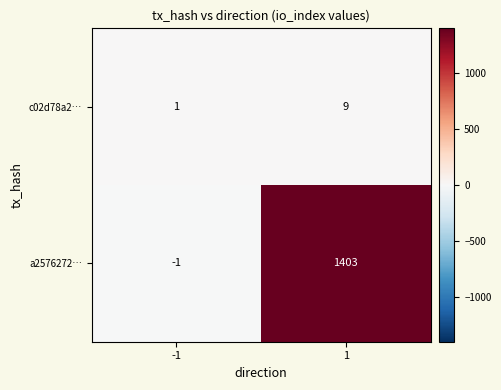

Rank the series by their average value, from lowest to highest.

c02d78a2…, a2576272…